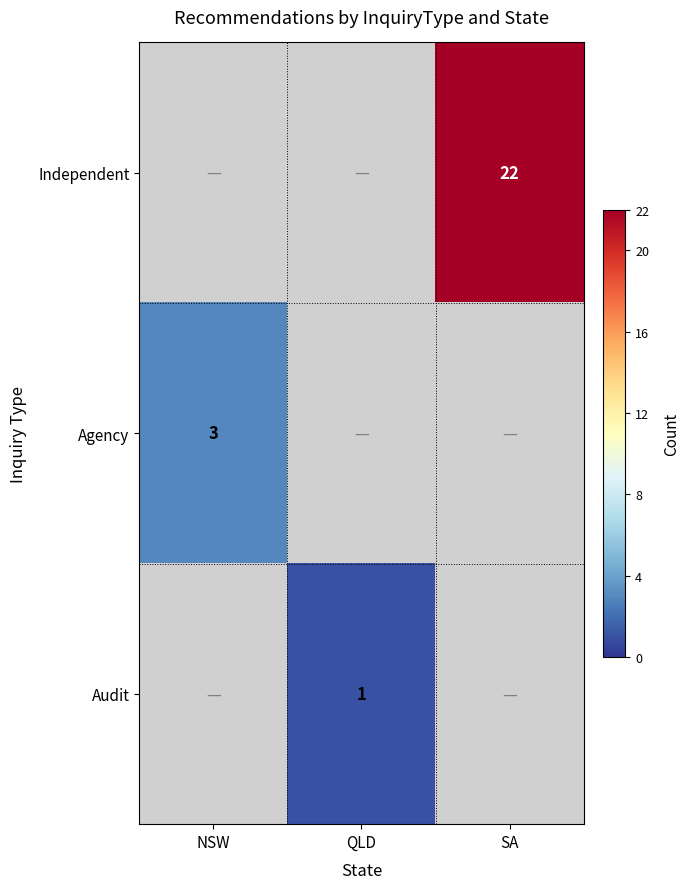

The value of Agency at NSW is 1. True or false?

False